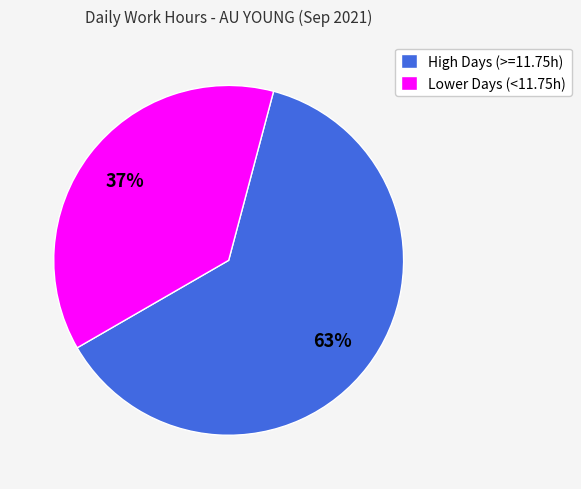

To the nearest percent, what is the combined percentage of High Days (>=11.75h) and Lower Days (<11.75h)?

100%